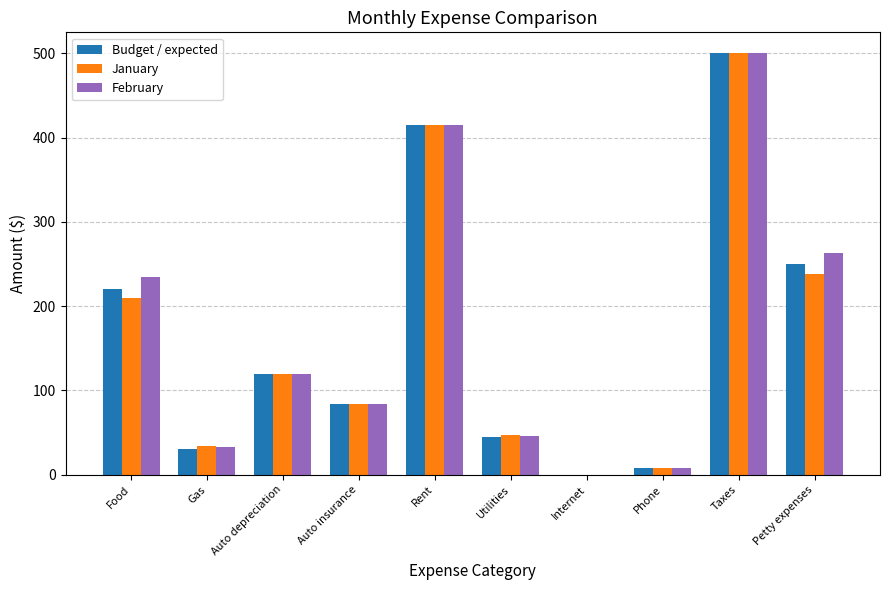

How many categories are shown in the chart?

10